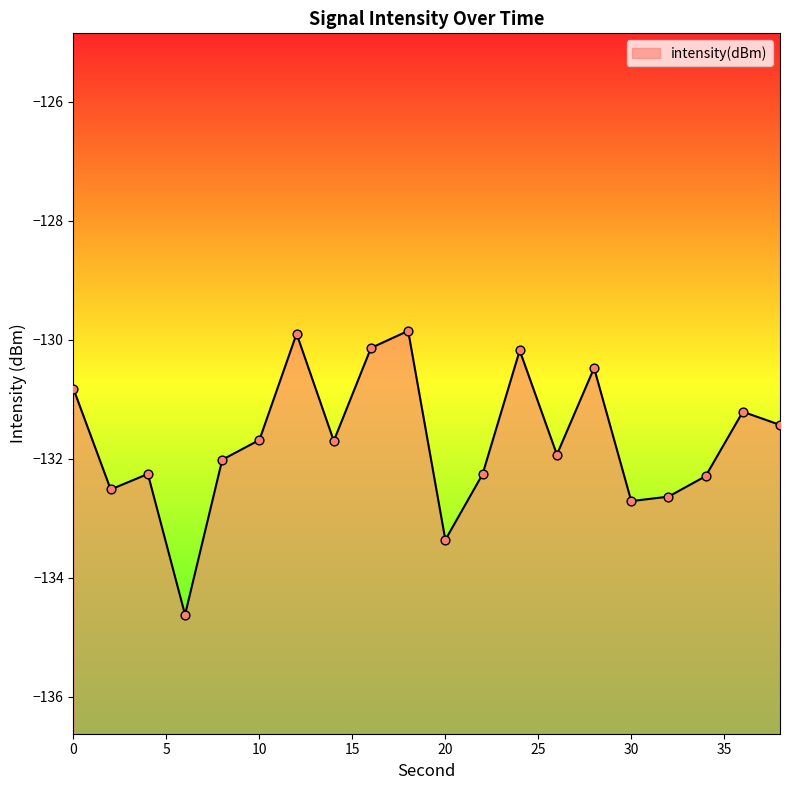

Between 2 and 16, which is larger?

16